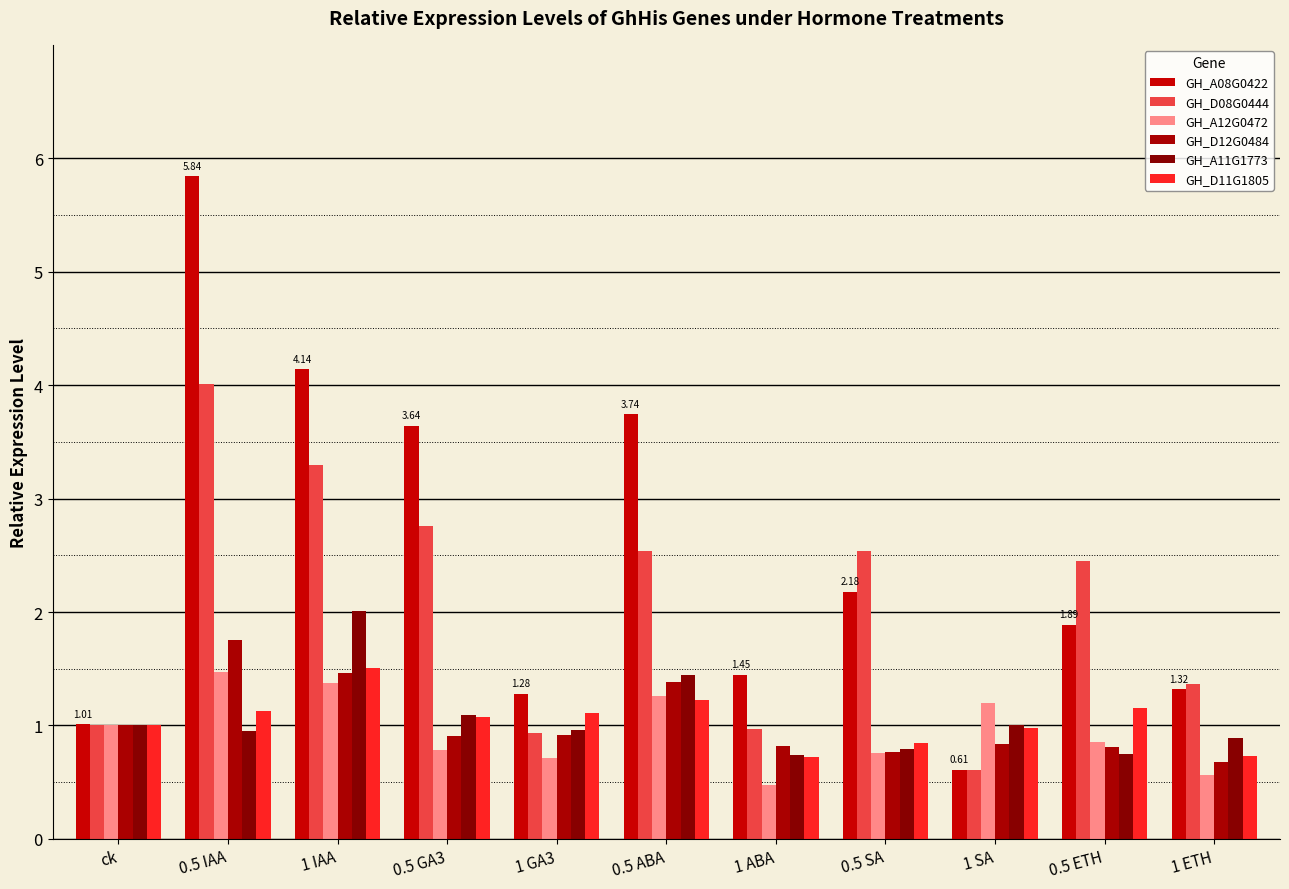

Which label corresponds to the largest value in the chart?

0.5 IAA